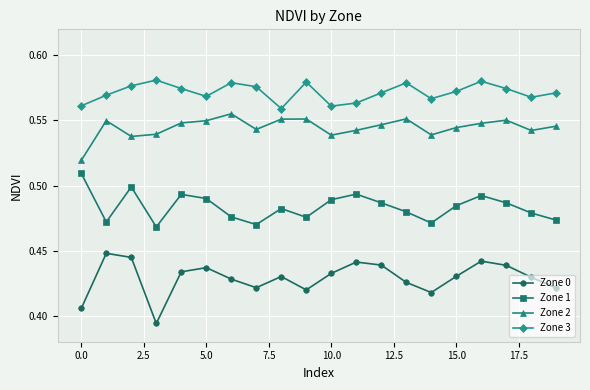

True or false: Zone 0 and Zone 3 cross at least once.

False